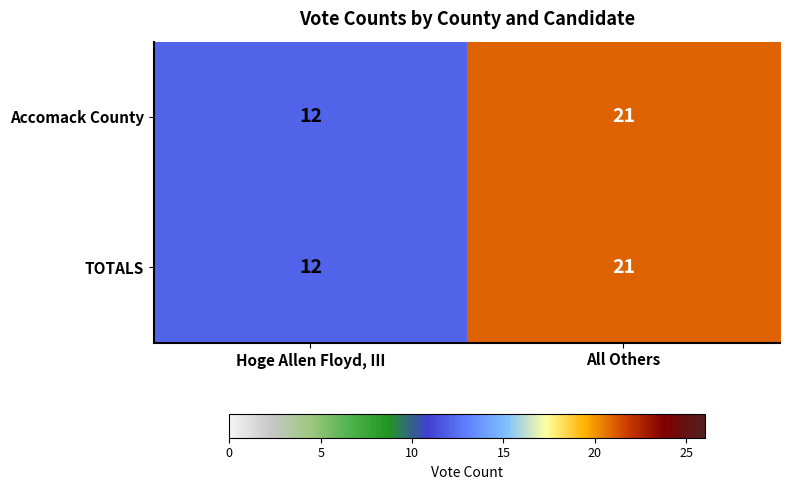

Reading left to right, extract all data points from this chart.

Accomack County: 12	21
TOTALS: 12	21